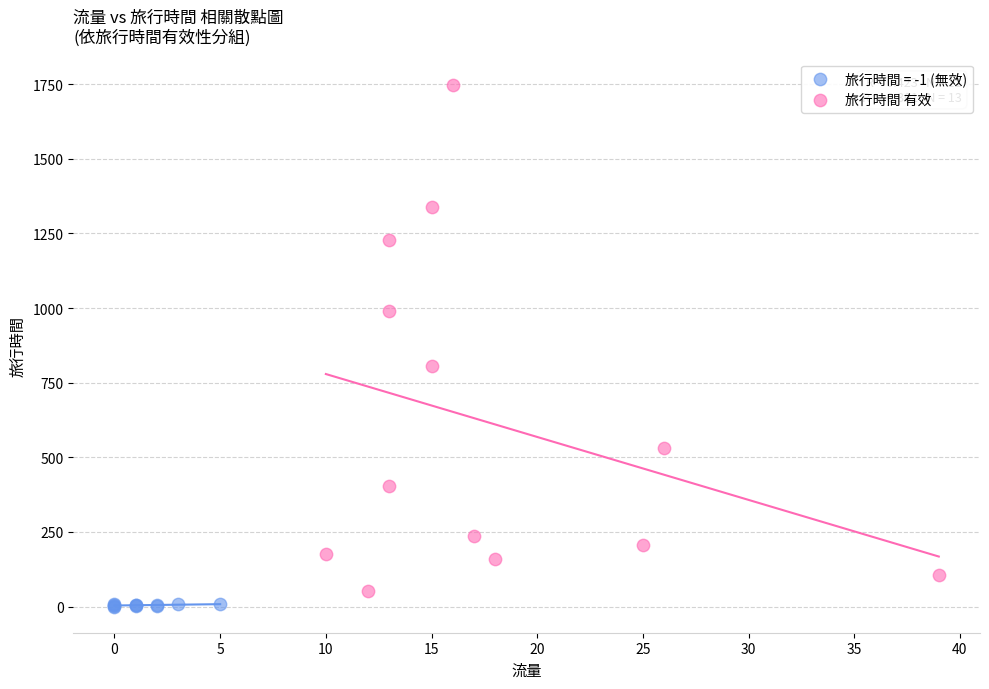

Which series has the widest spread of Y values?

旅行時間 有效